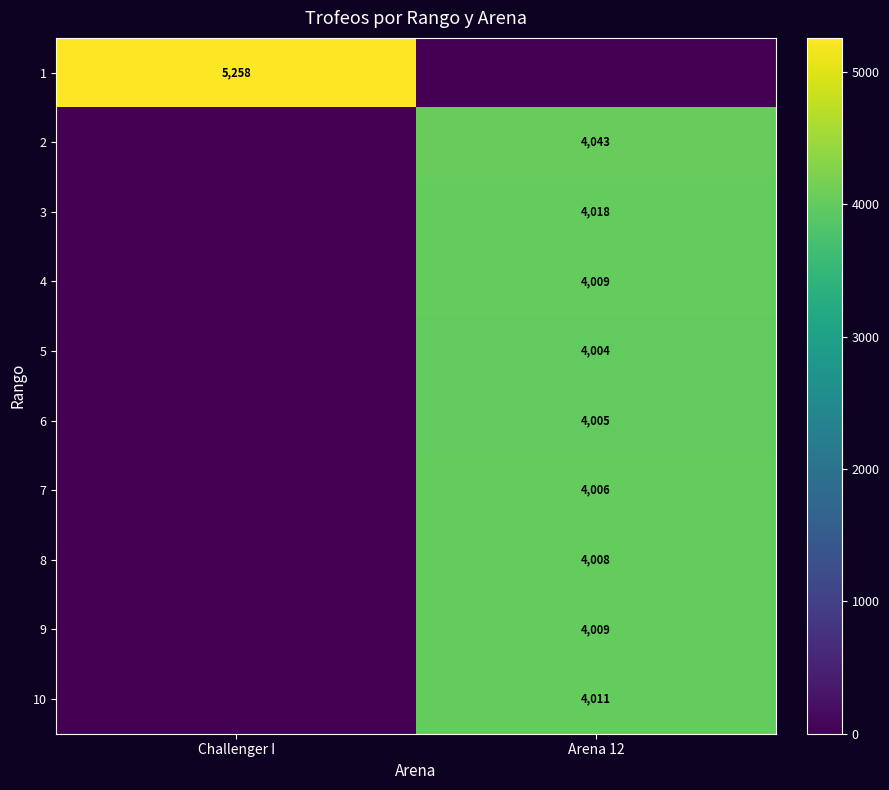

True or false: 10 has a value of 6012 at Arena 12.

False